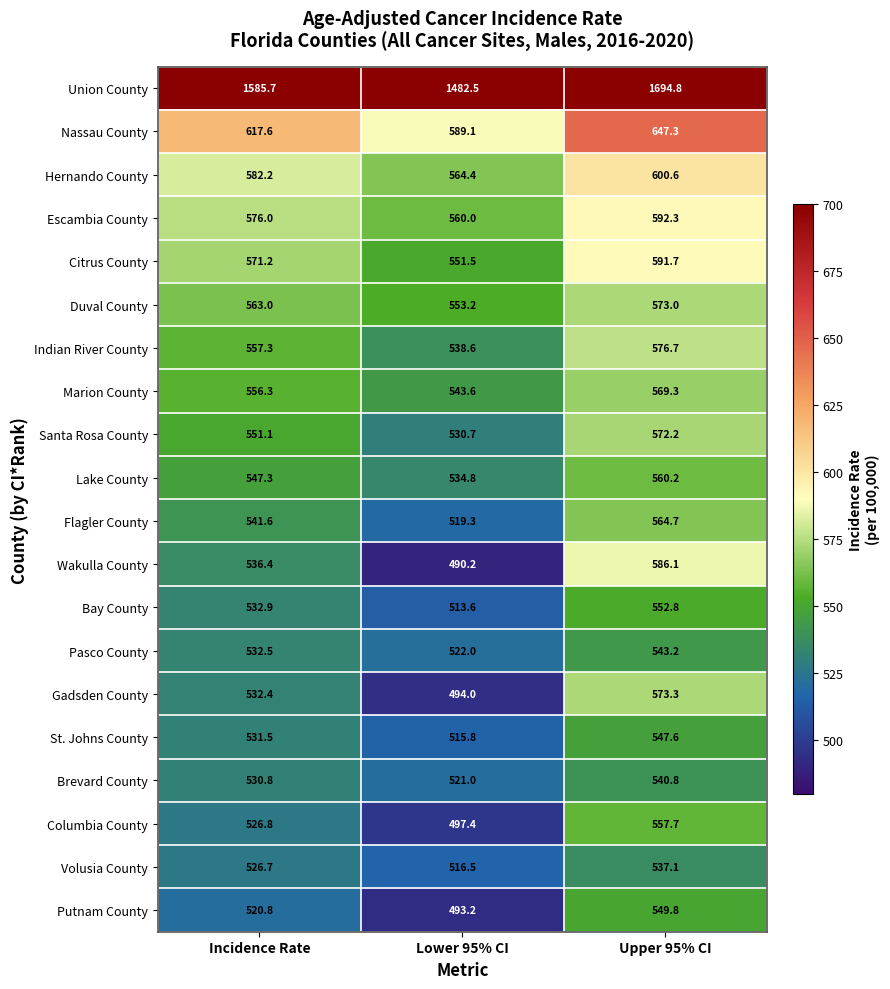

What is the smallest value displayed?

490.2